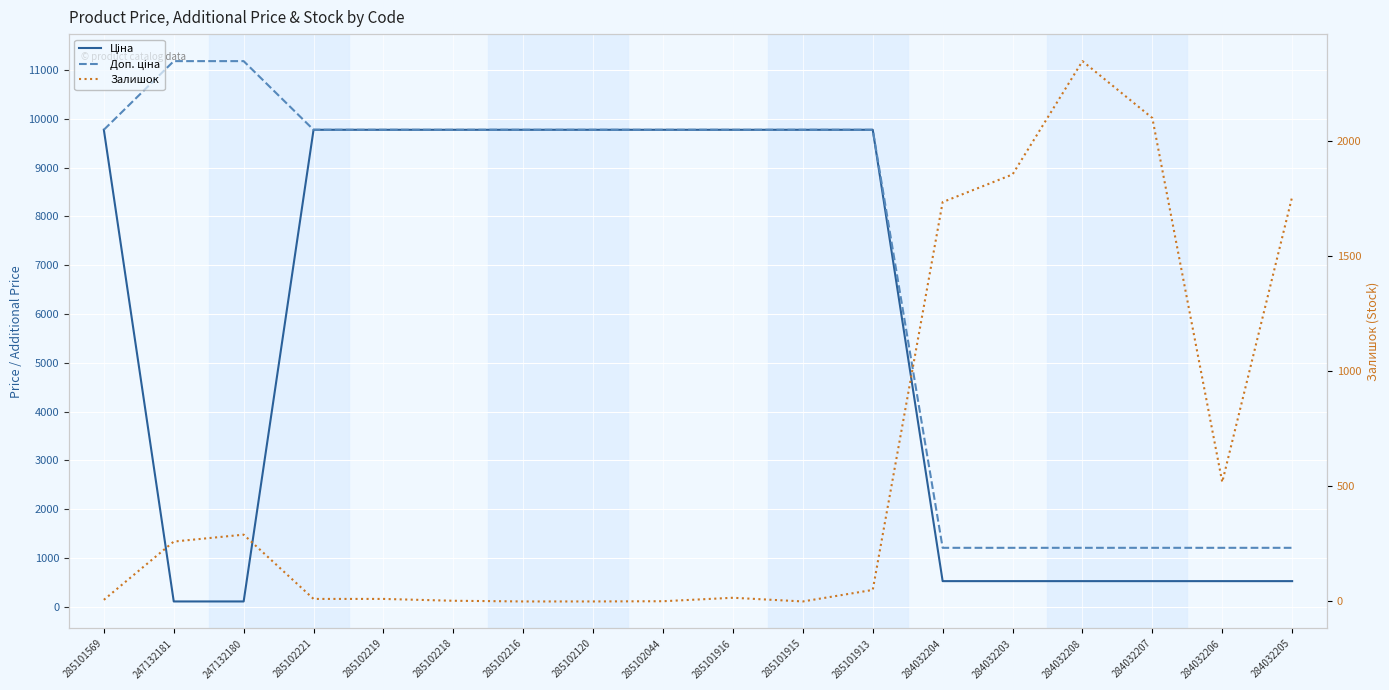

What are all the series names shown in the legend?

Ціна, Доп. ціна, Залишок